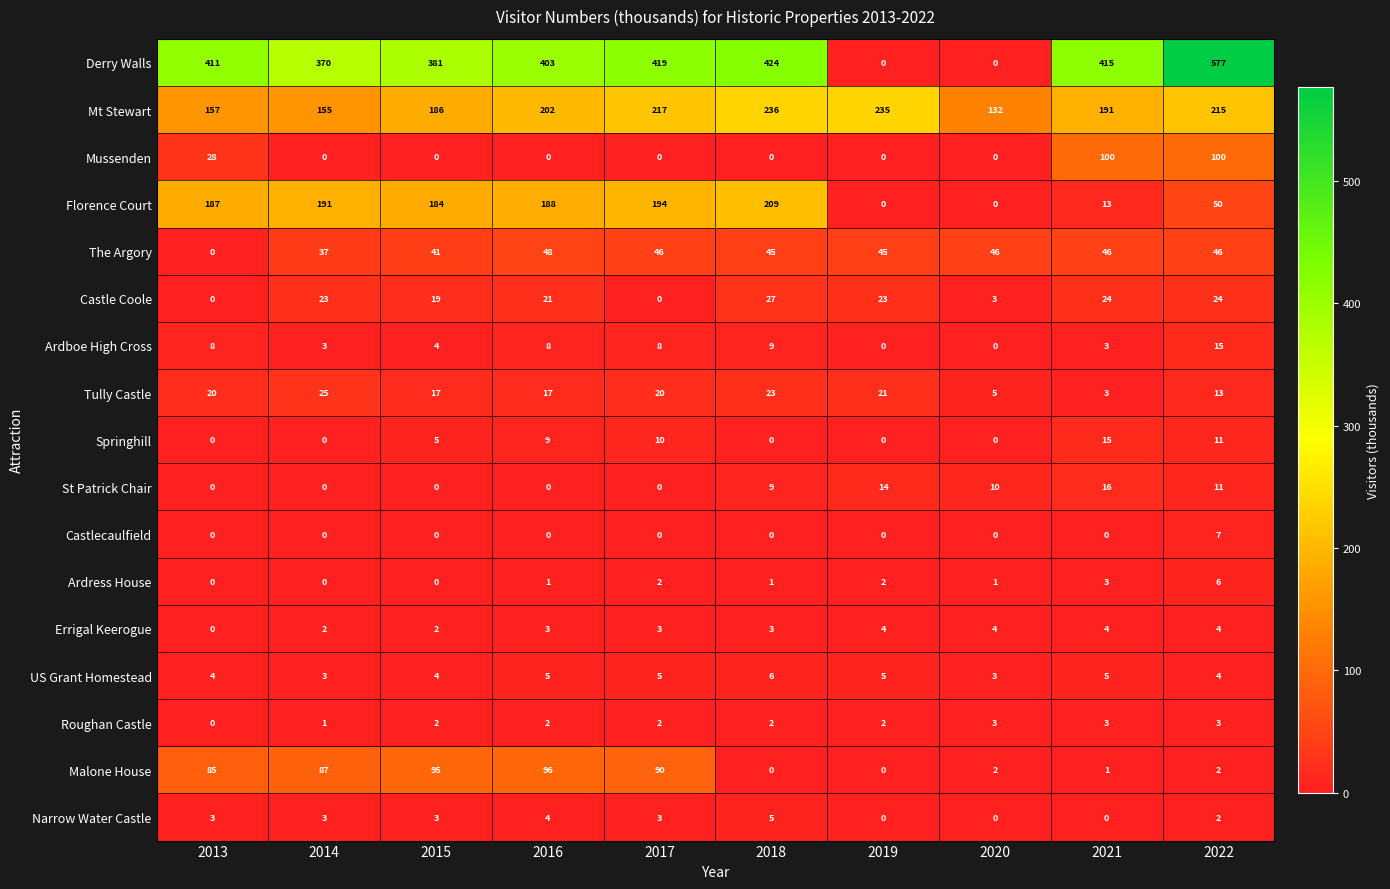

What is the total value across all series at 2015?

943